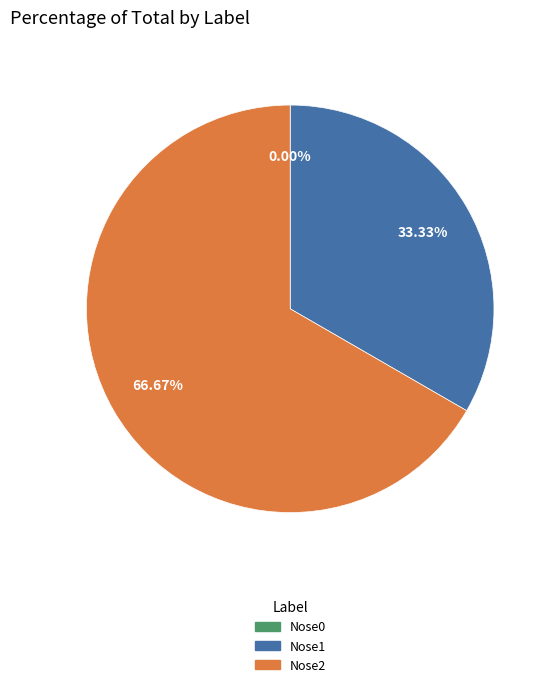

The Nose1 slice represents 46% of the pie. True or false?

False